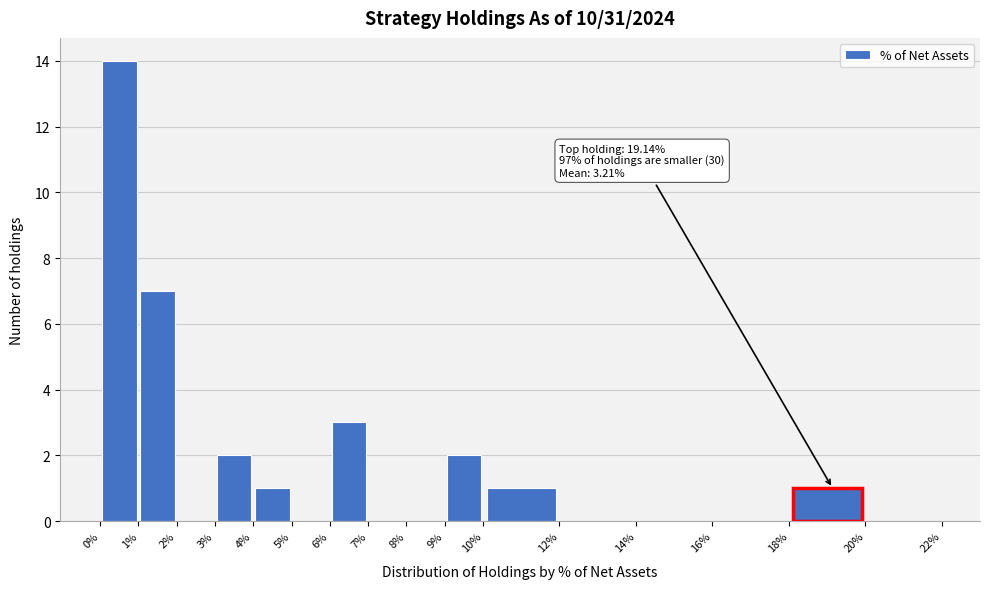

Which range on the x-axis has the tallest bar?

0% to 1%